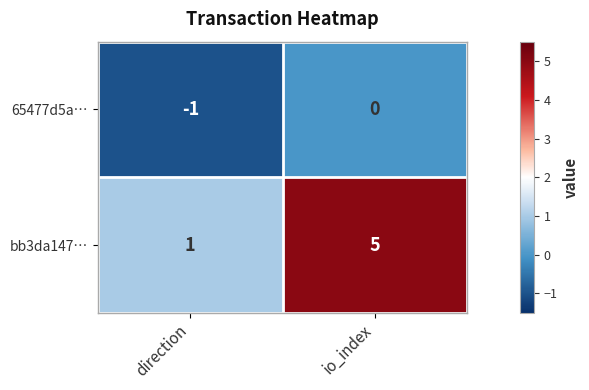

Which label corresponds to the largest value in the chart?

io_index